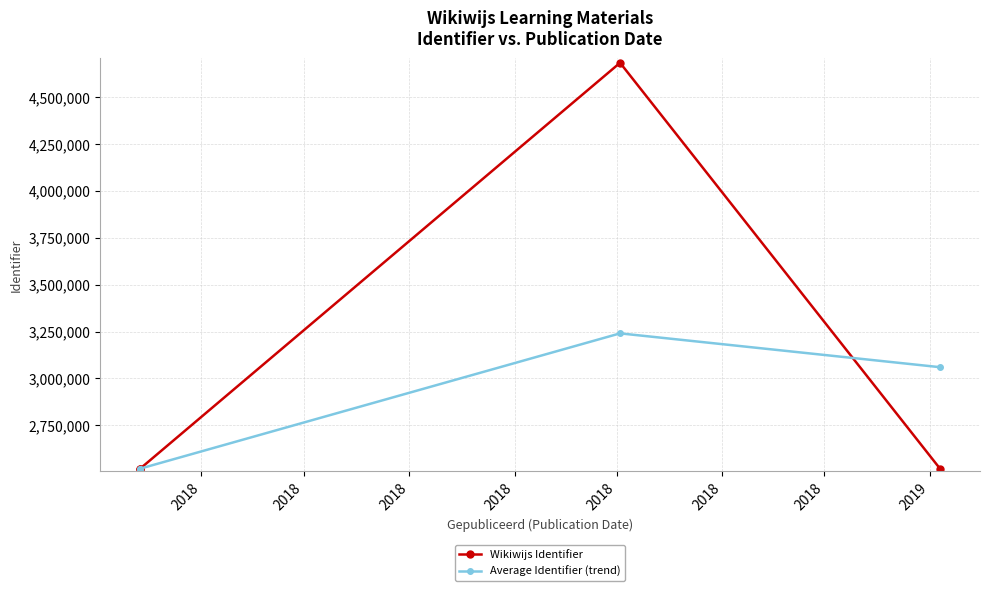

At 2018, list the series in order from largest to smallest.

Wikiwijs Identifier, Average Identifier (trend)